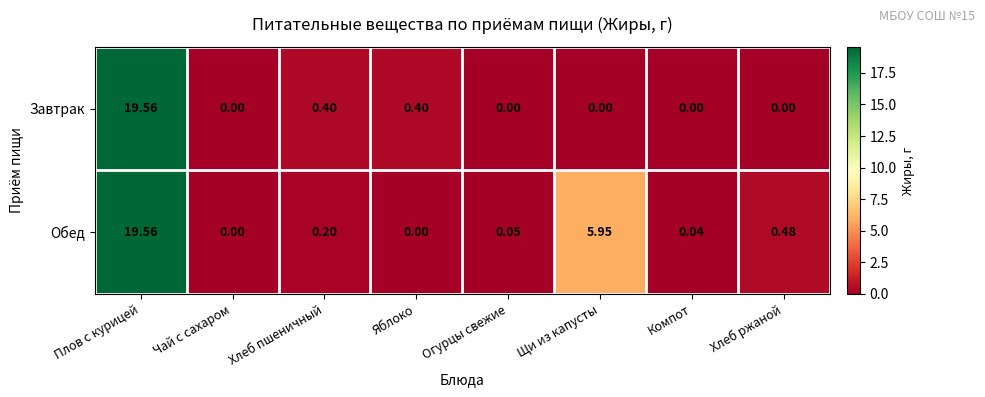

At which category is the sum across all series the highest?

Плов с курицей